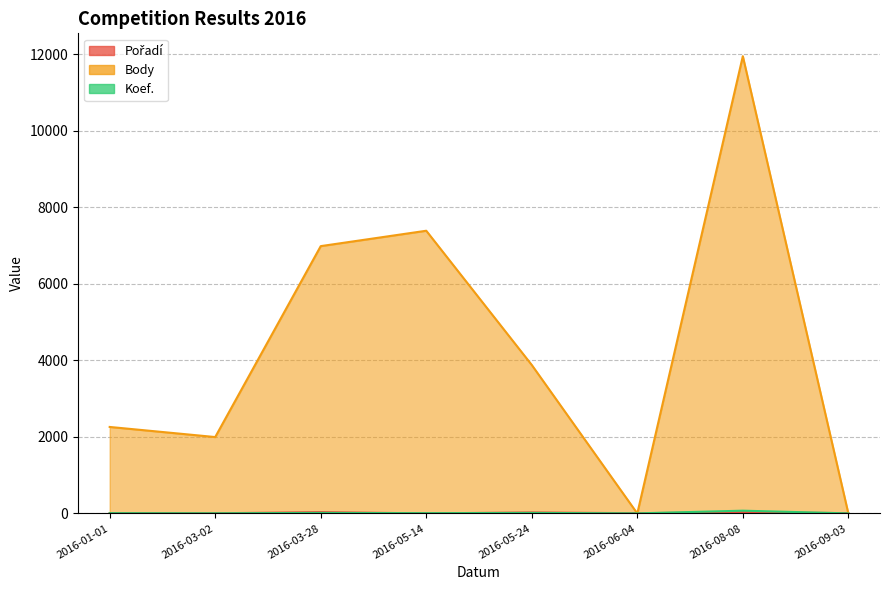

What is the sum of all Body values?

34455